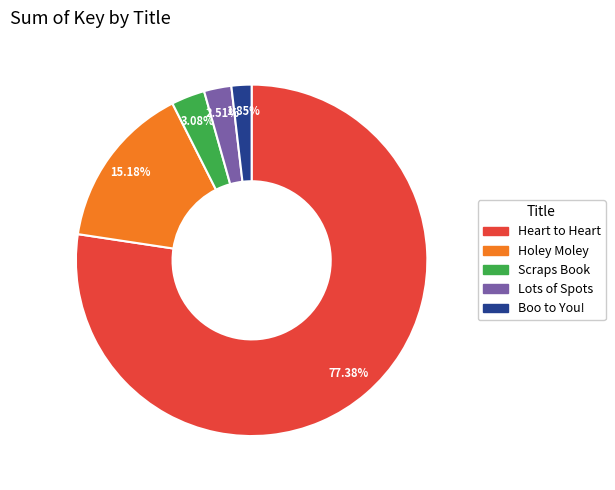

Do Boo to You! and Scraps Book together represent more than half of the pie?

No